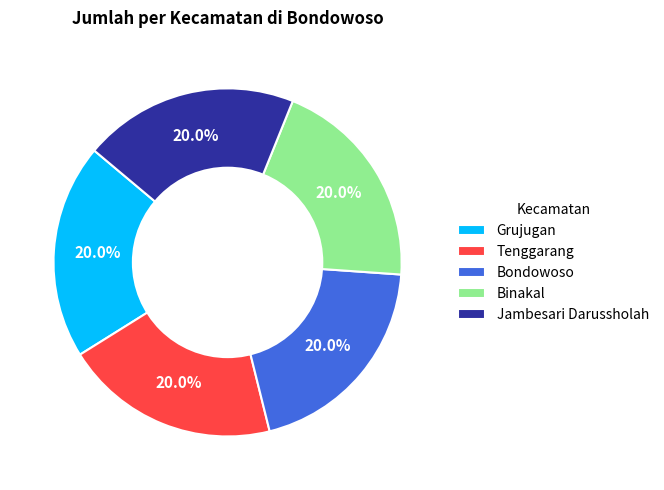

What percentage do Grujugan and Bondowoso together represent?

40.0%